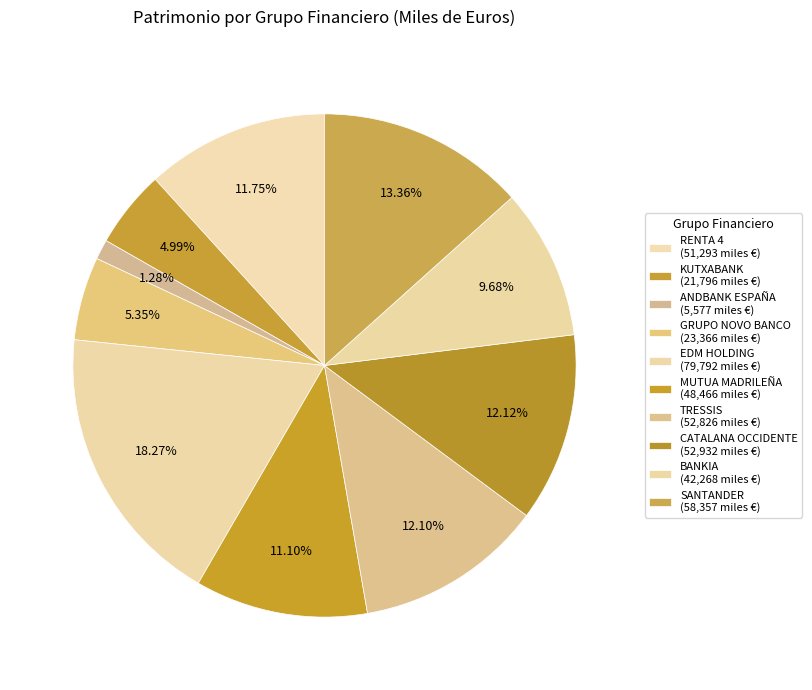

What is the largest slice in the pie chart?

EDM HOLDING